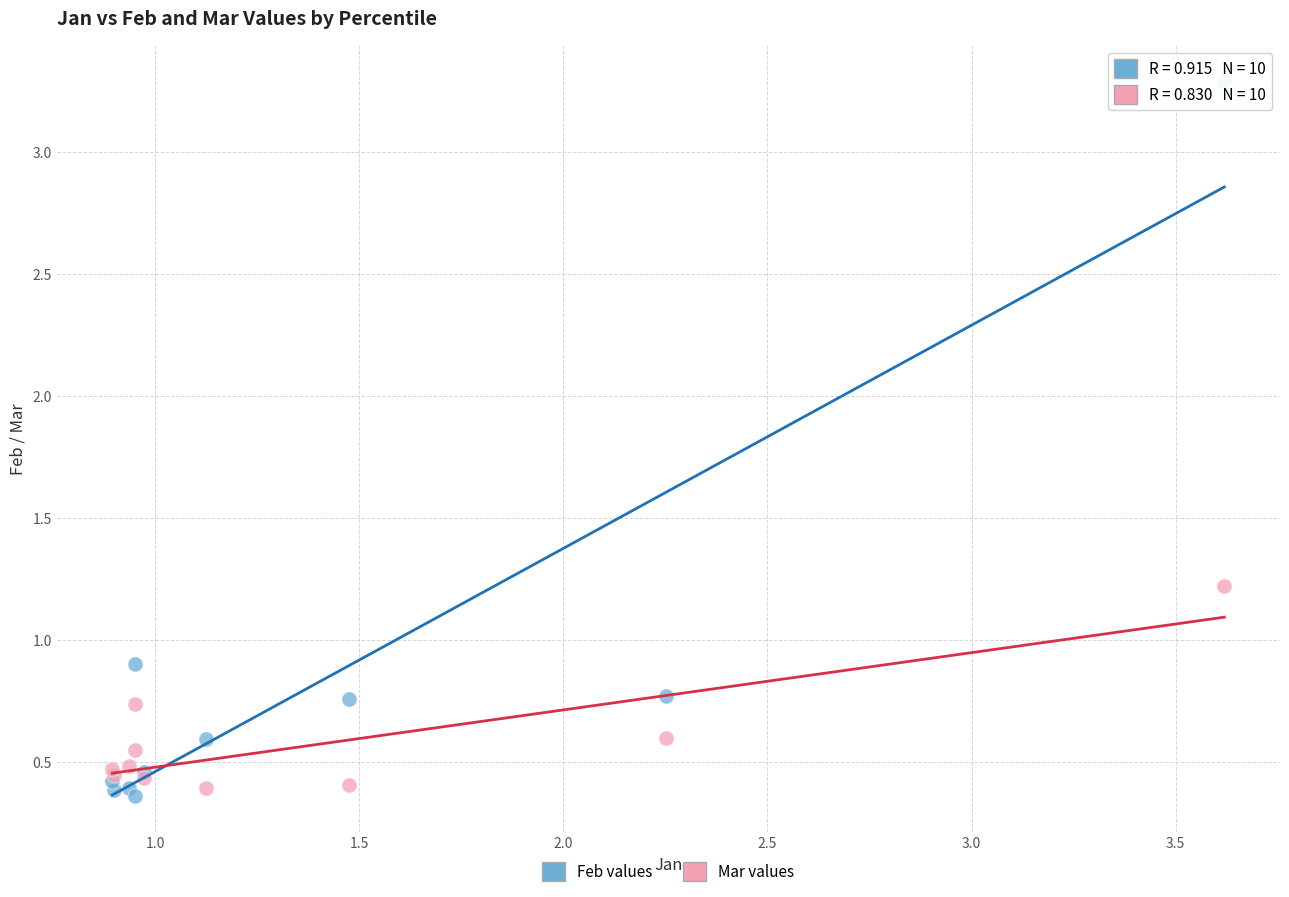

Which series contains the lowest Y value?

Feb values